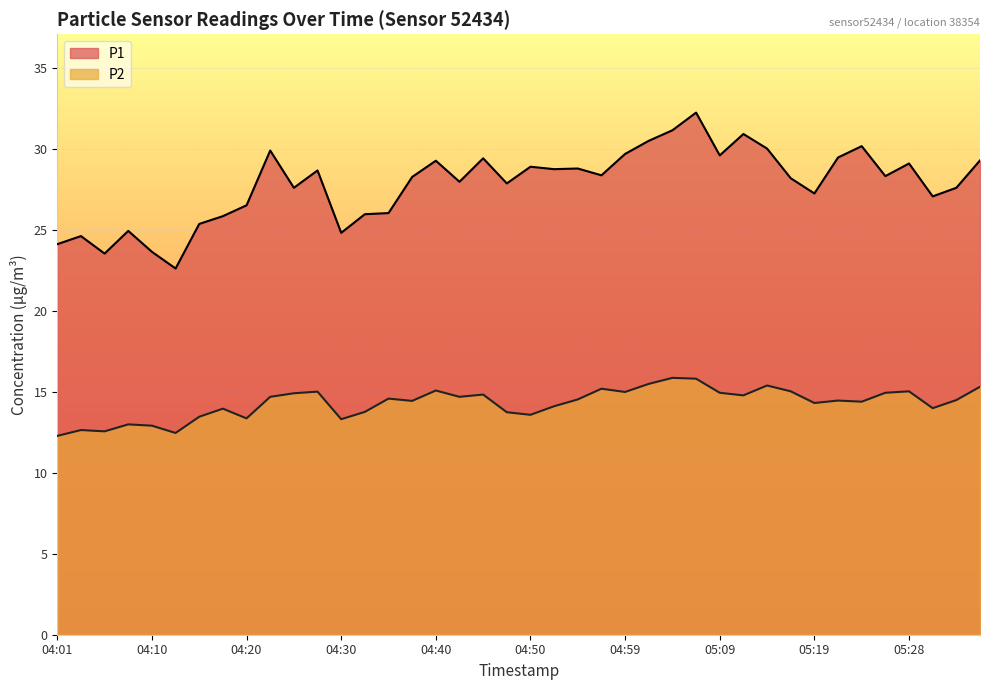

Which has a higher value, 05:26 or 04:54?

04:54